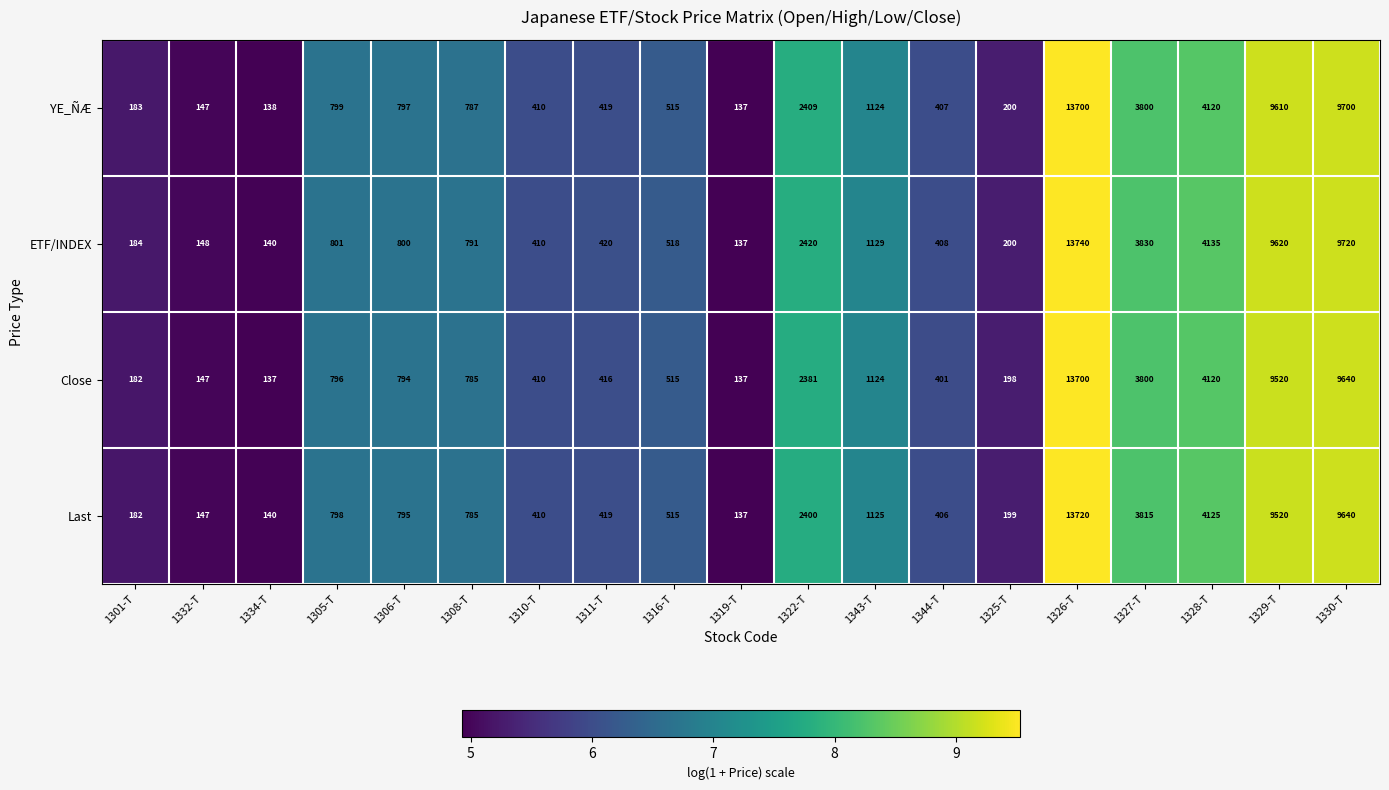

Between 1334-T and 1306-T, which series saw the biggest shift?

ETF/INDEX